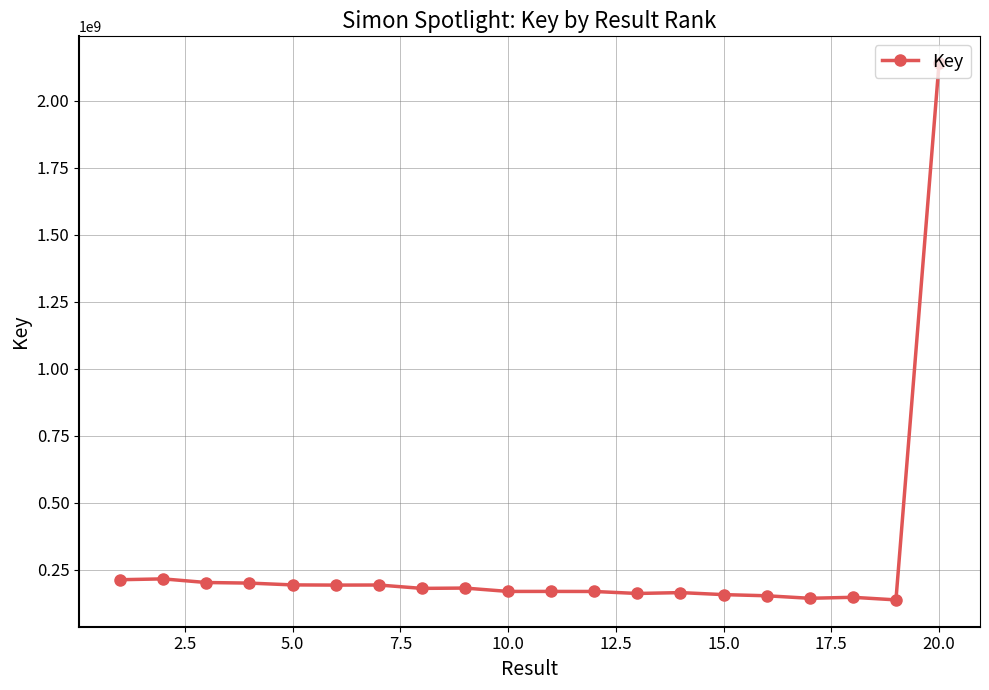

What is the value of the 3rd point from the left?

202604520